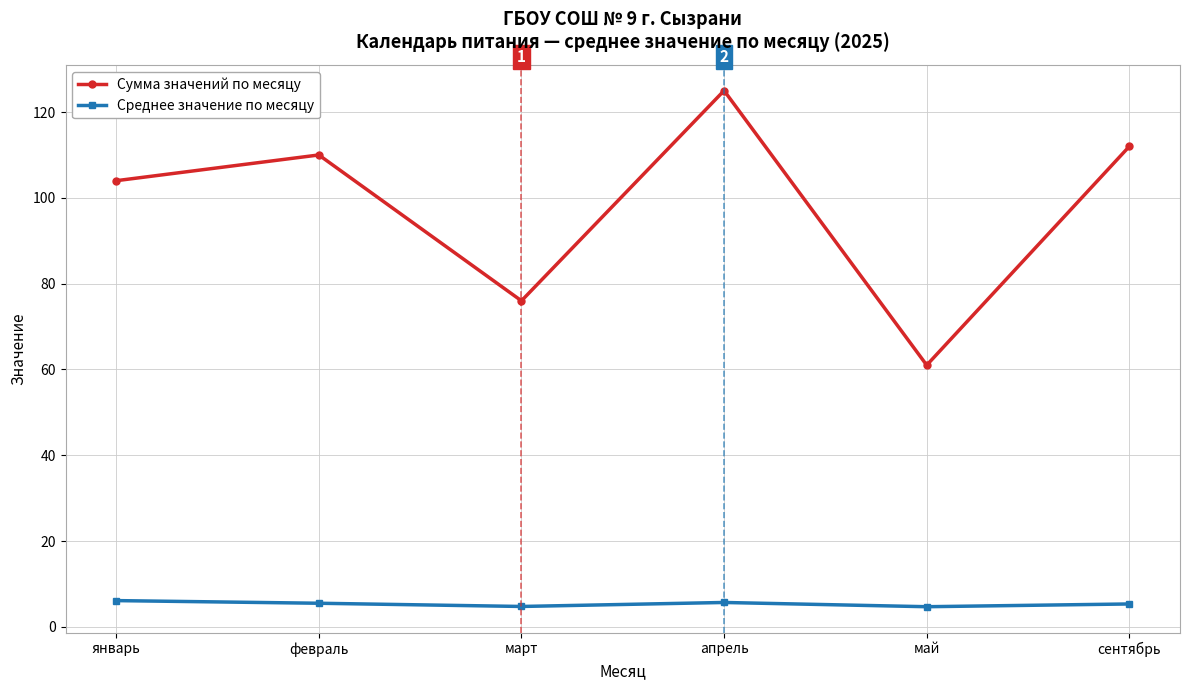

How many lines are shown in the chart?

2